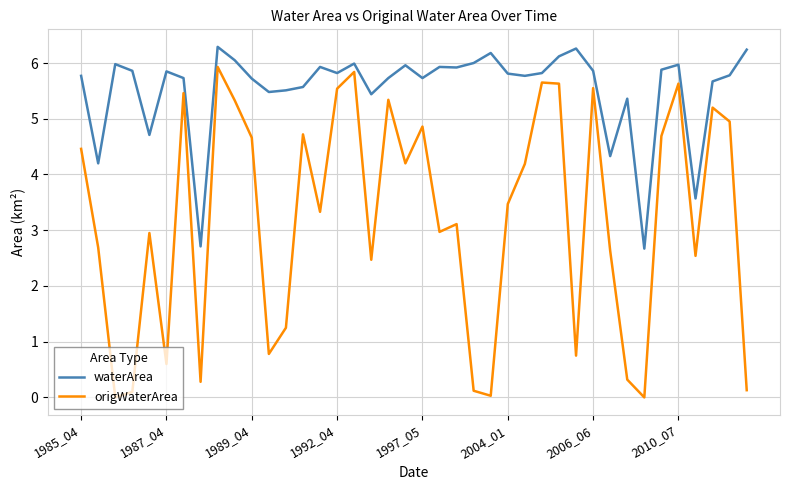

True or false: waterArea and origWaterArea cross at least once.

False